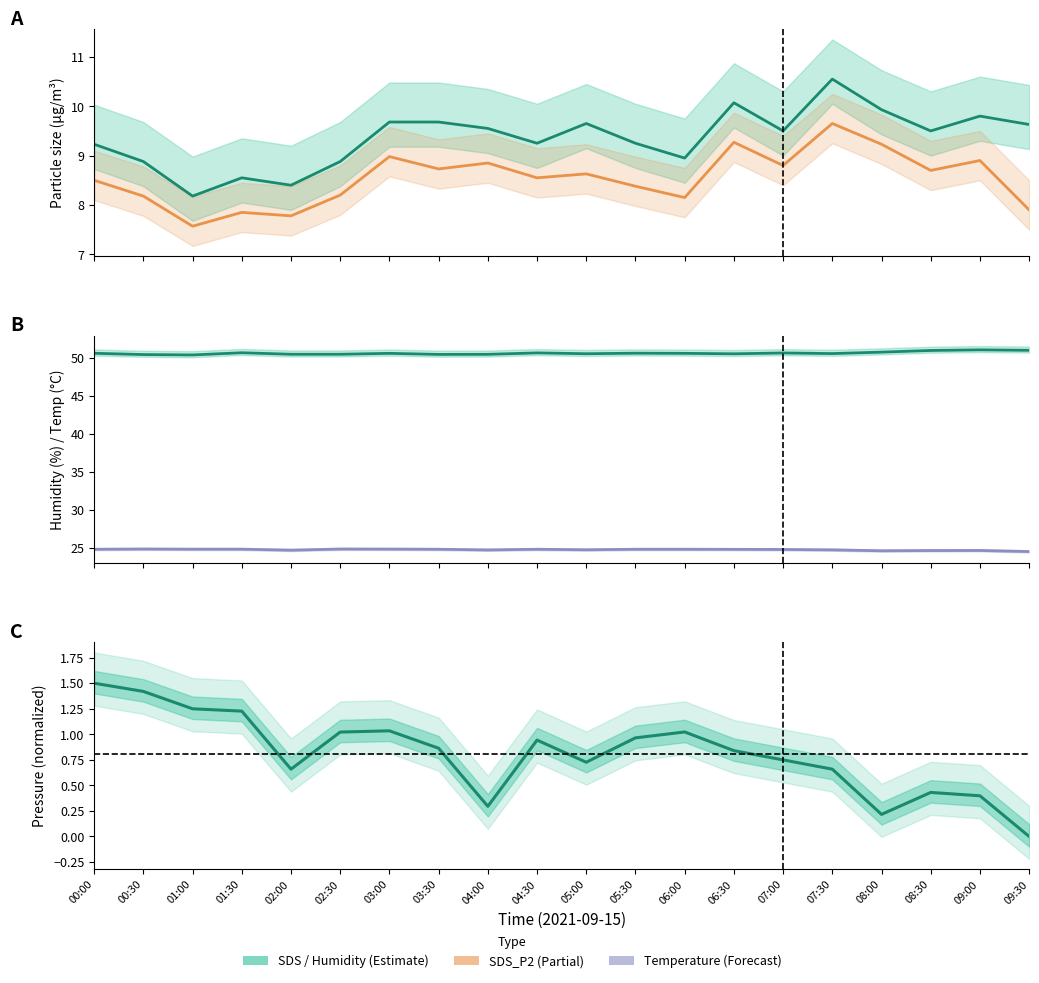

What is the total value across all series at 03:00?

95.2